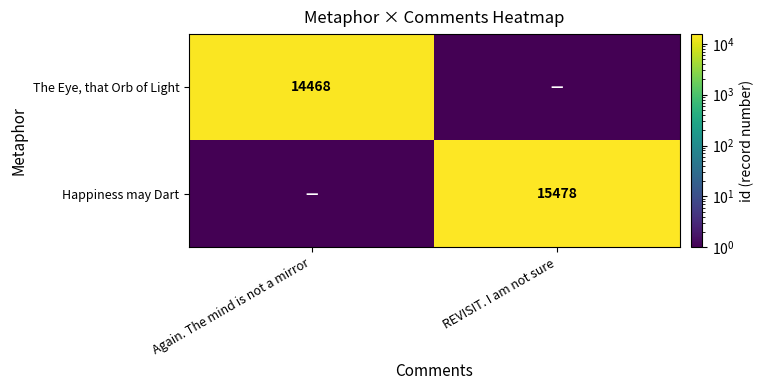

Is it true that Happiness may Dart equals 24199 at REVISIT. I am not sure?

False